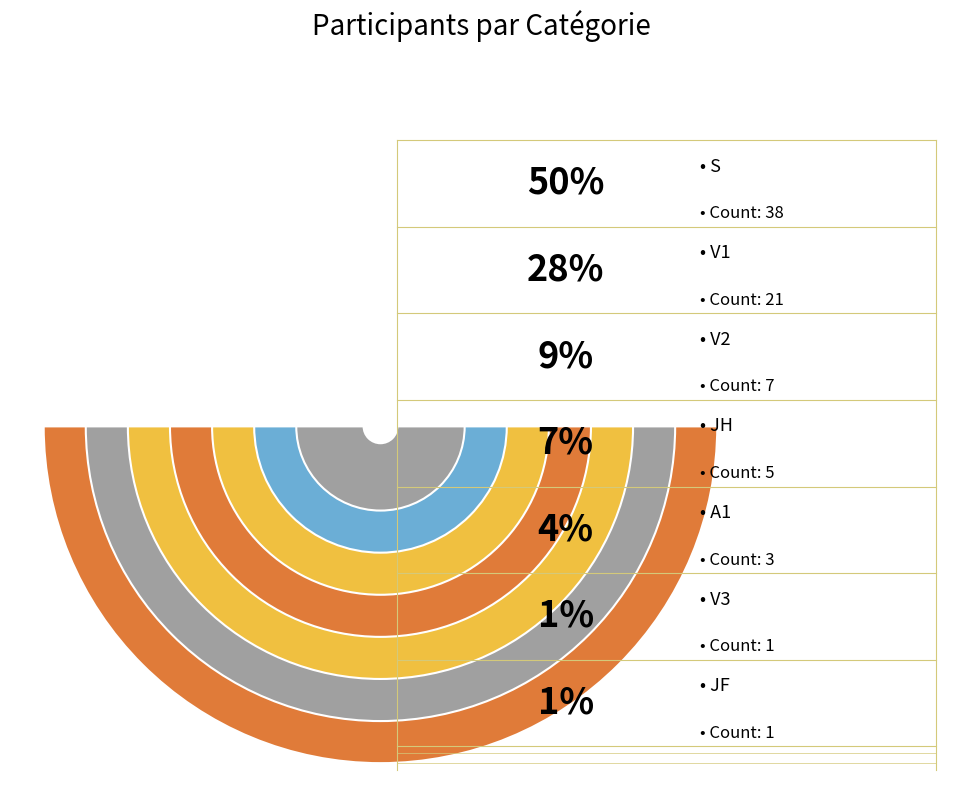

What percentage is the JF slice, to the nearest percent?

1%